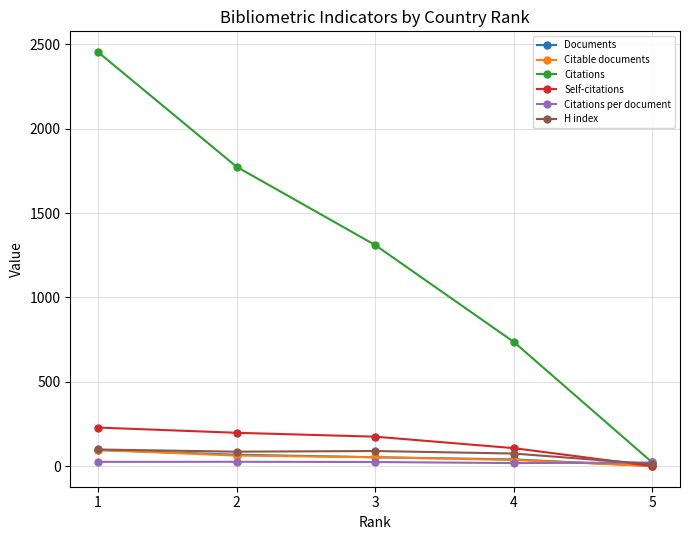

What is the greatest value displayed?

2455.0